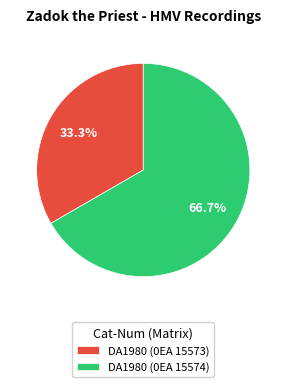

How many slices are in this pie chart?

2